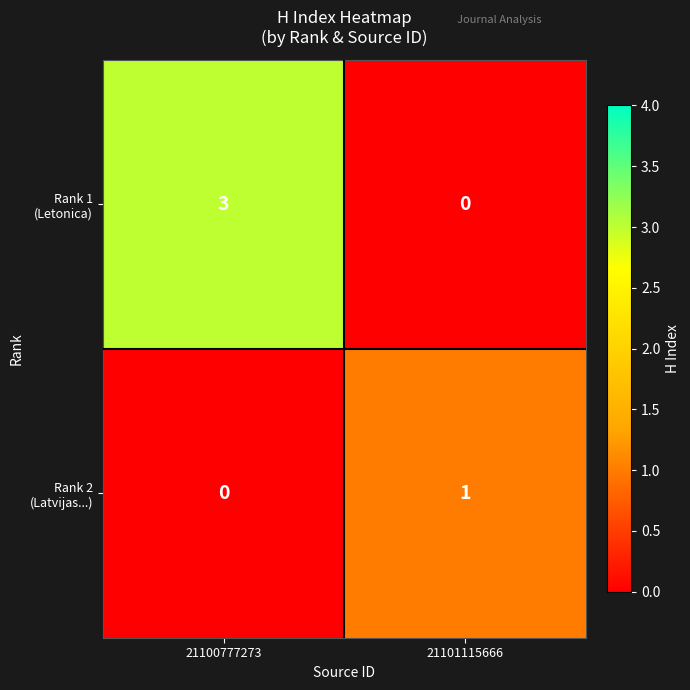

At which category is the sum across all series the highest?

21100777273